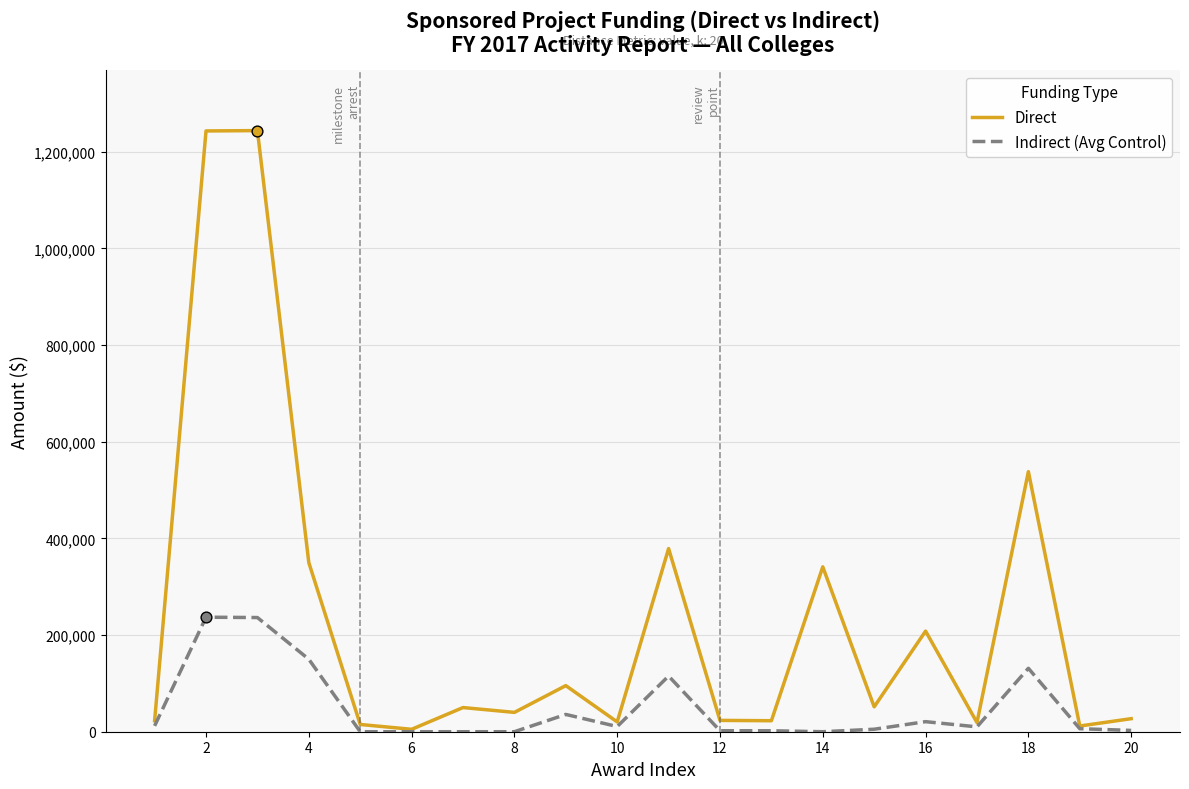

Which series has the largest range (max minus min)?

Direct